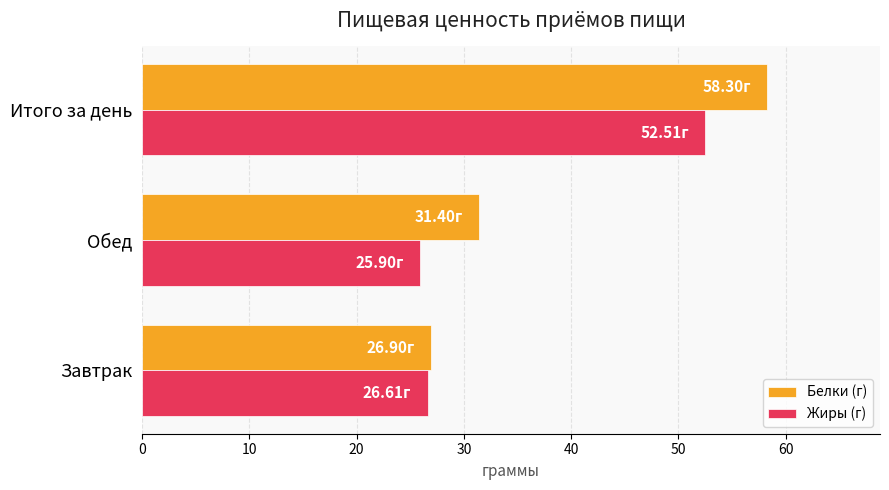

Which series has the largest total across all categories?

Белки (г)